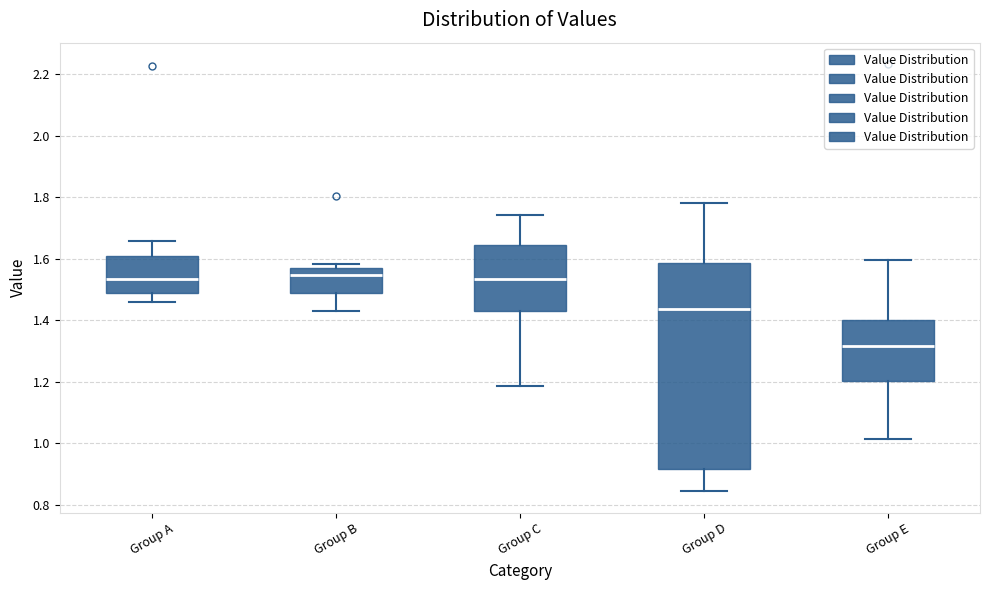

Reading left to right, read every box against the y-axis: the position of its median line, the range the box covers, and the ends of its whiskers. The values are not printed on the chart, so give them approximately, as read against the axis.

Group A: median 1.54, box 1.48 to 1.60, whiskers 1.46 to 1.66
Group B: median 1.54, box 1.48 to 1.56, whiskers 1.42 to 1.58
Group C: median 1.54, box 1.42 to 1.64, whiskers 1.18 to 1.74
Group D: median 1.44, box 0.92 to 1.58, whiskers 0.84 to 1.78
Group E: median 1.32, box 1.20 to 1.40, whiskers 1.02 to 1.60